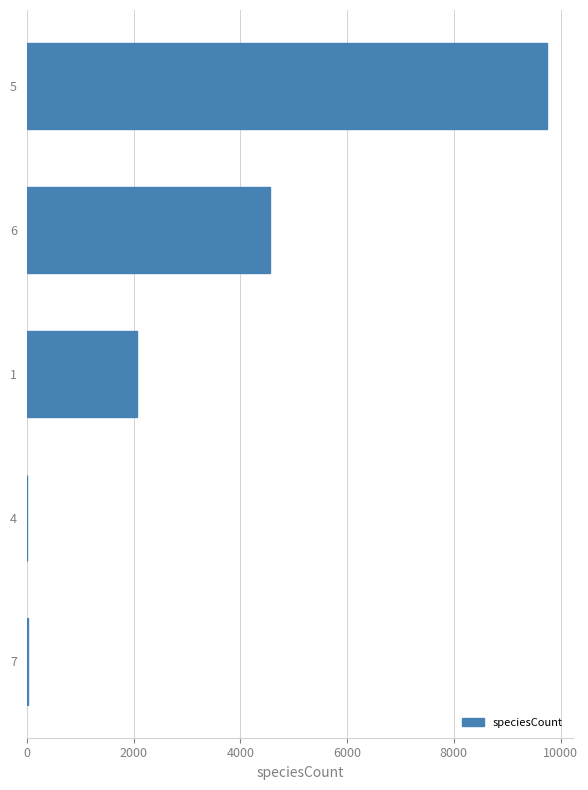

What is the greatest value displayed?

9747